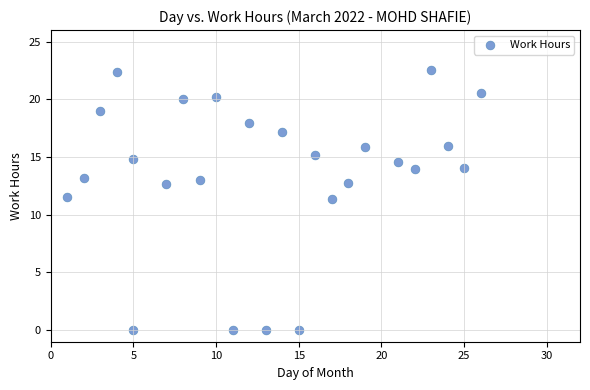

What is the range of Y values (max minus min)?

22.5